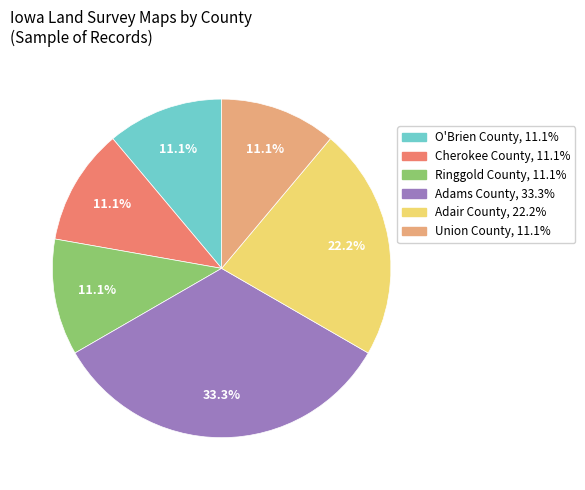

Is there any slice that represents more than half of the pie?

No